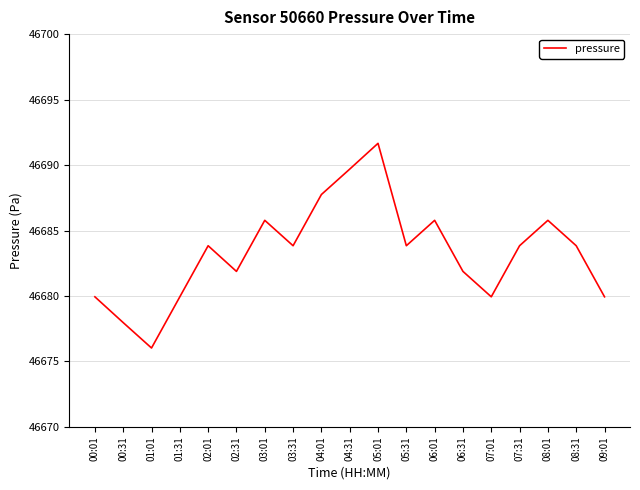

What value does the data have at 08:01?

46685.8